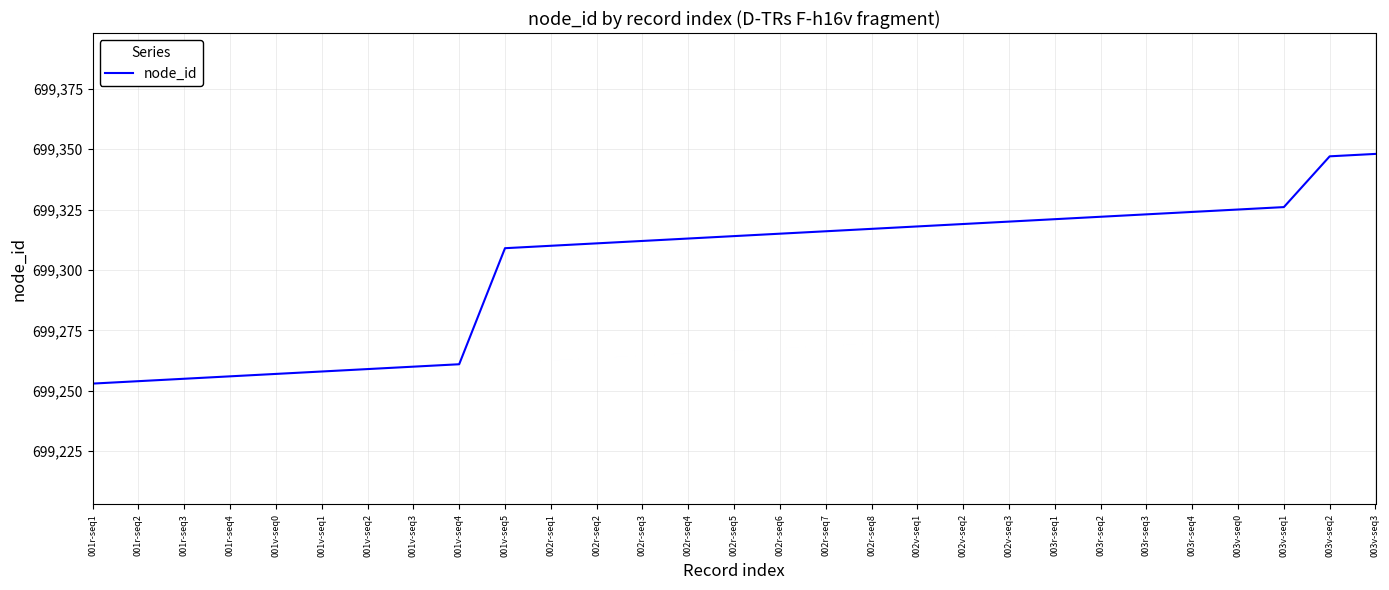

The value at 002v-seq3 is 913378. True or false?

False